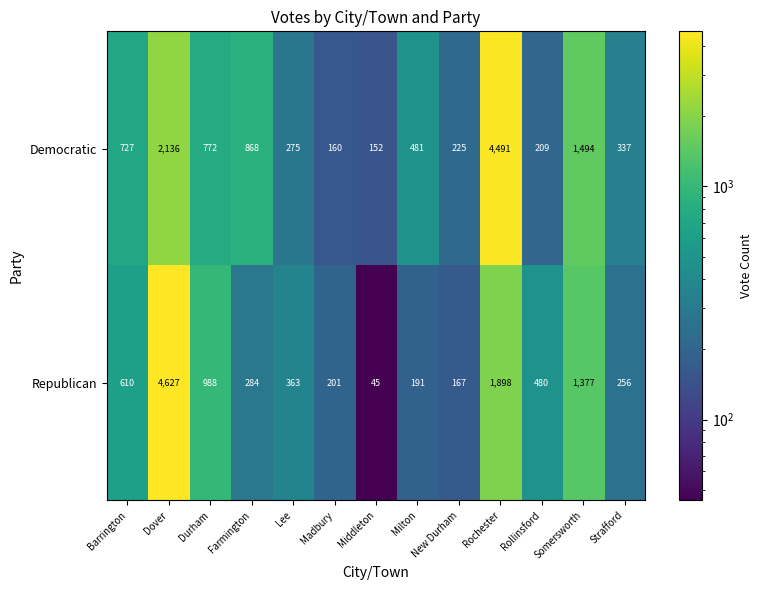

Which series has the widest spread of values?

Republican